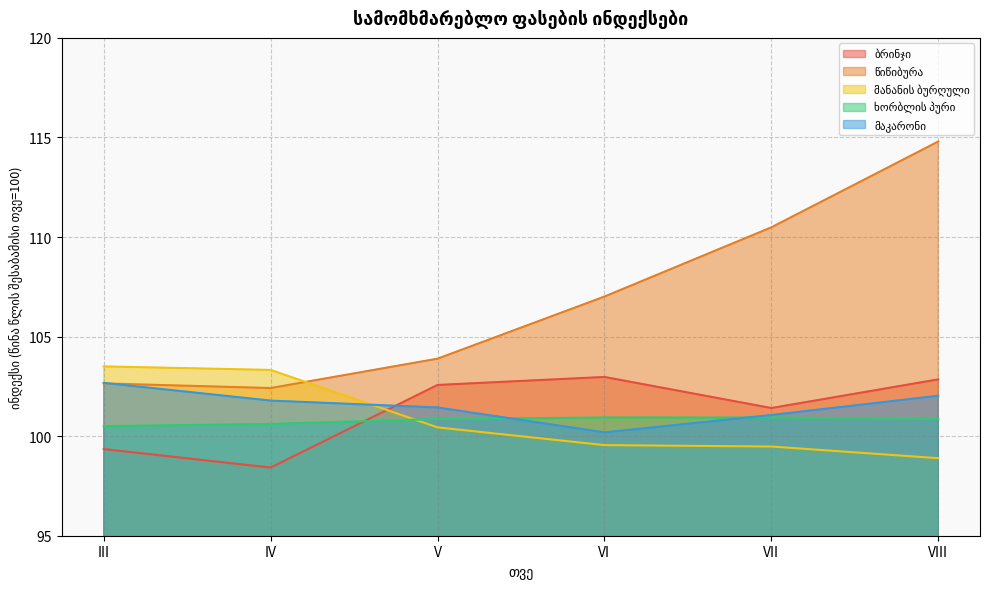

Reading left to right, extract all data points from this chart.

ბრინჯი: III=99.4	IV=98.4	V=102.6	VI=103.0	VII=101.4	VIII=102.9
წიწიბურა: III=102.6	IV=102.4	V=103.9	VI=107.0	VII=110.5	VIII=114.8
მანანის ბურღული: III=103.5	IV=103.3	V=100.4	VI=99.6	VII=99.5	VIII=98.9
ხორბლის პური: III=100.5	IV=100.6	V=100.9	VI=100.9	VII=100.9	VIII=100.9
მაკარონი: III=102.7	IV=101.8	V=101.4	VI=100.2	VII=101.1	VIII=102.0